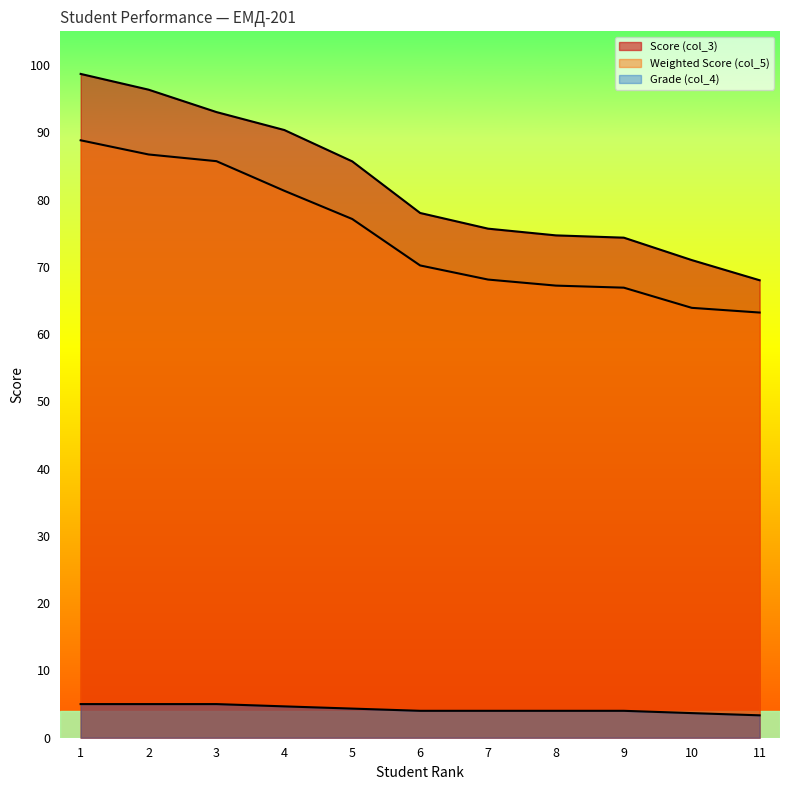

What is the greatest value displayed?

98.7